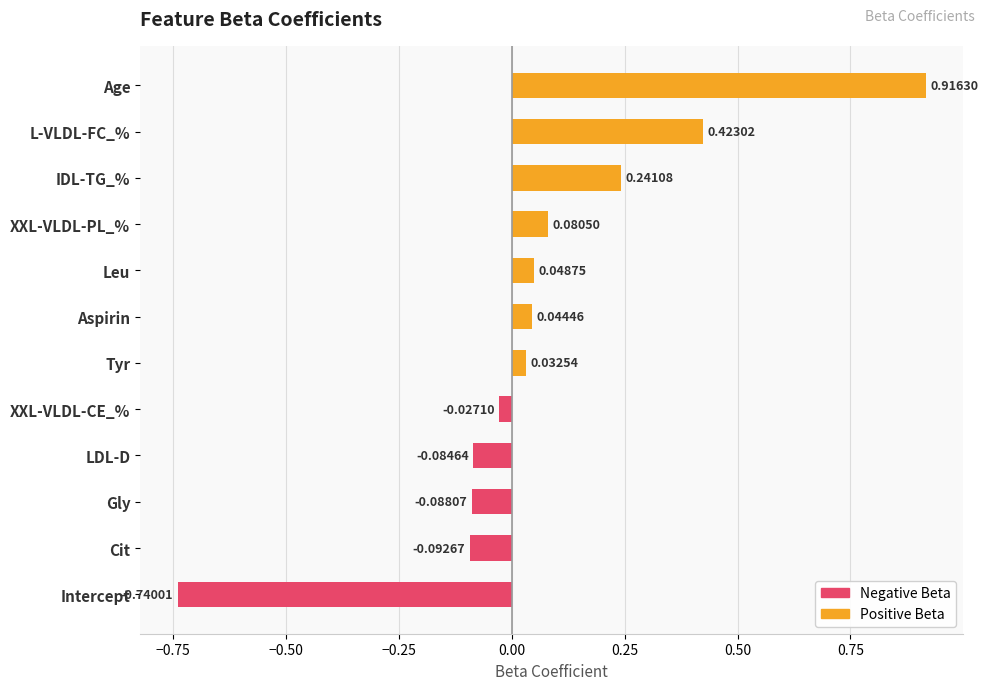

What is the change in value from Gly to Tyr?

+0.1